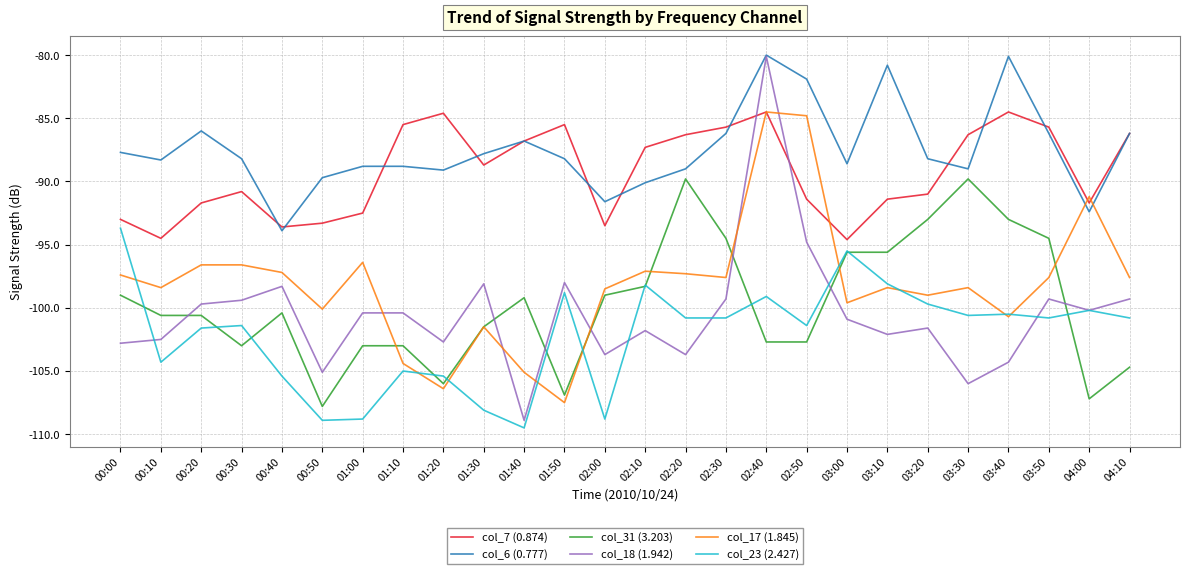

What is the total value across all series at 01:40?

-596.3